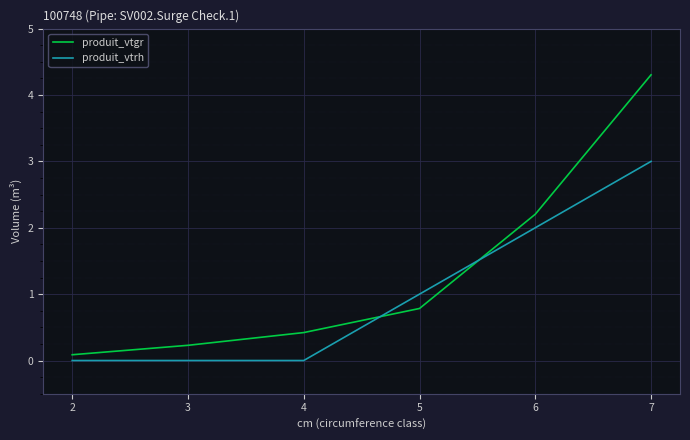

Which series changed the most between 3 and 7?

produit_vtgr